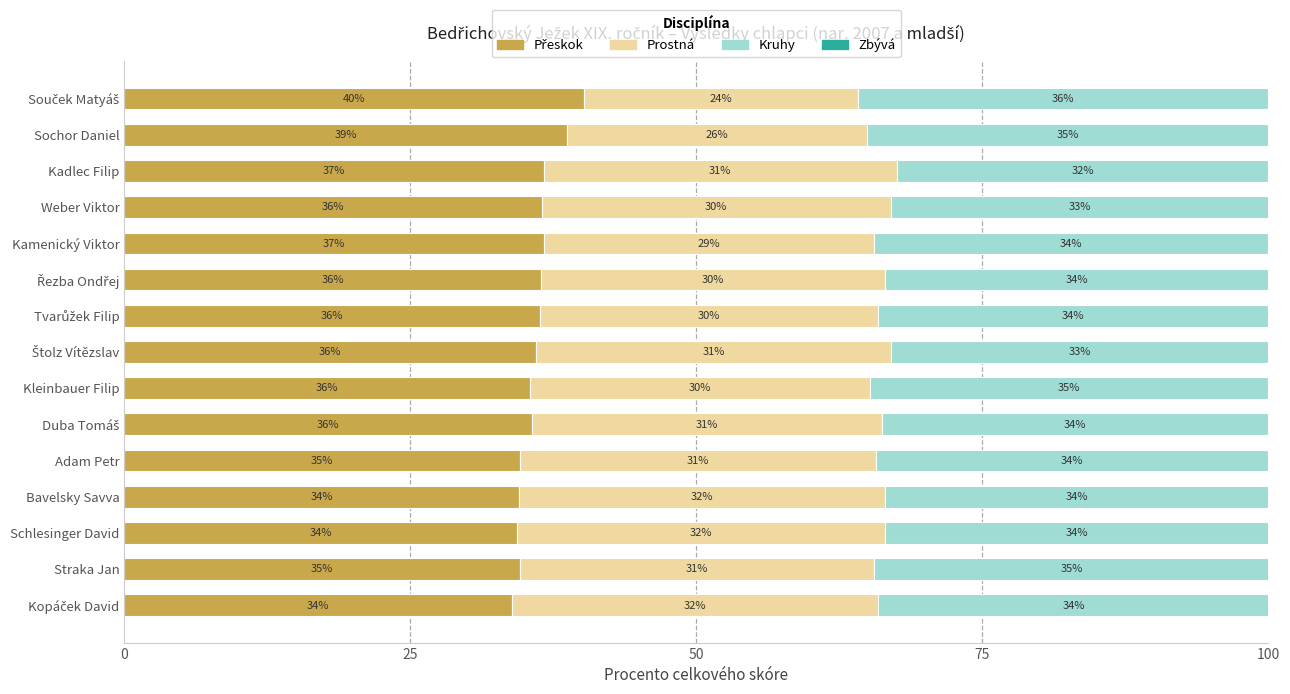

How many series are shown in this chart?

3